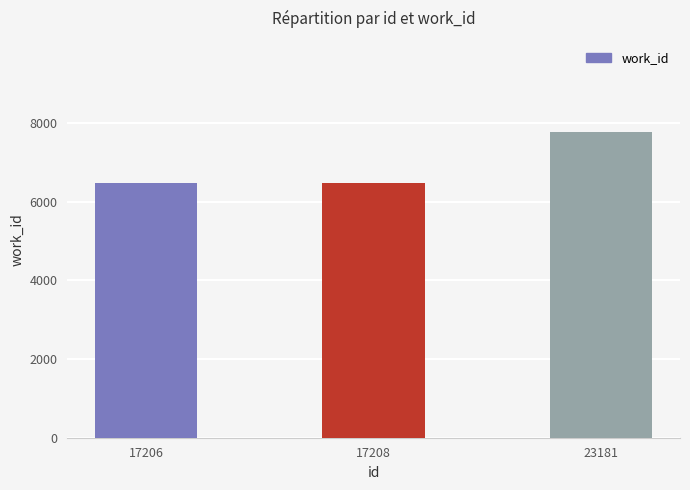

What is the minimum value shown in the chart?

6473